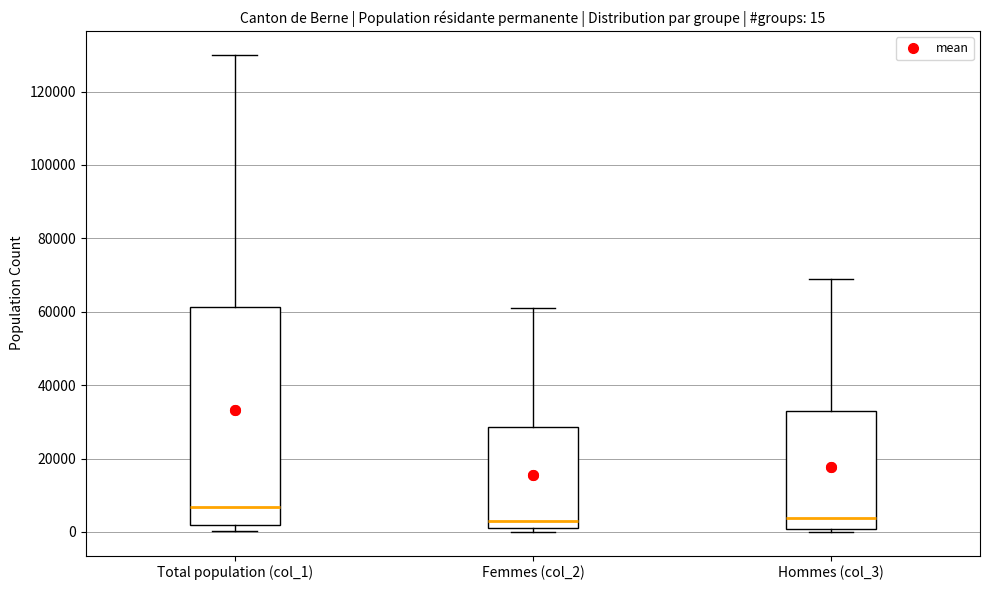

Comparing the boxes themselves (not the whiskers), which one is the tallest?

Total population (col_1)